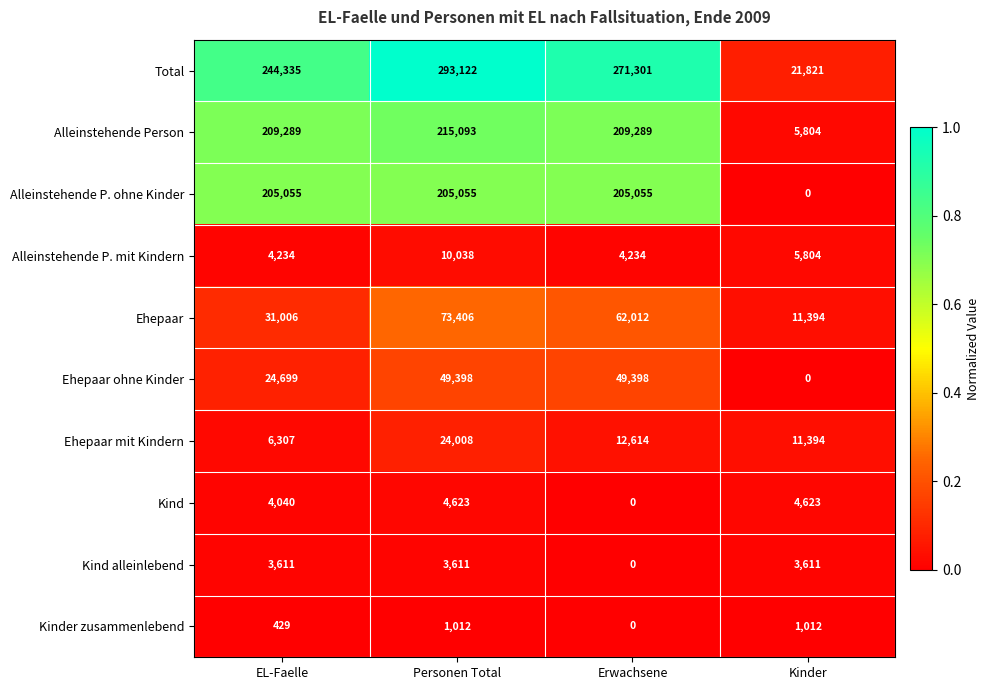

Where is Ehepaar nearest to the value 42400?

EL-Faelle